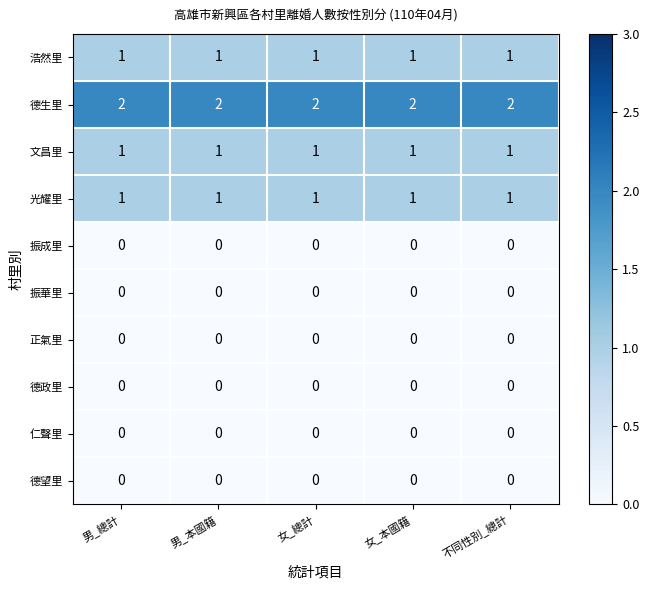

What is the total value across all series at 男_總計?

5